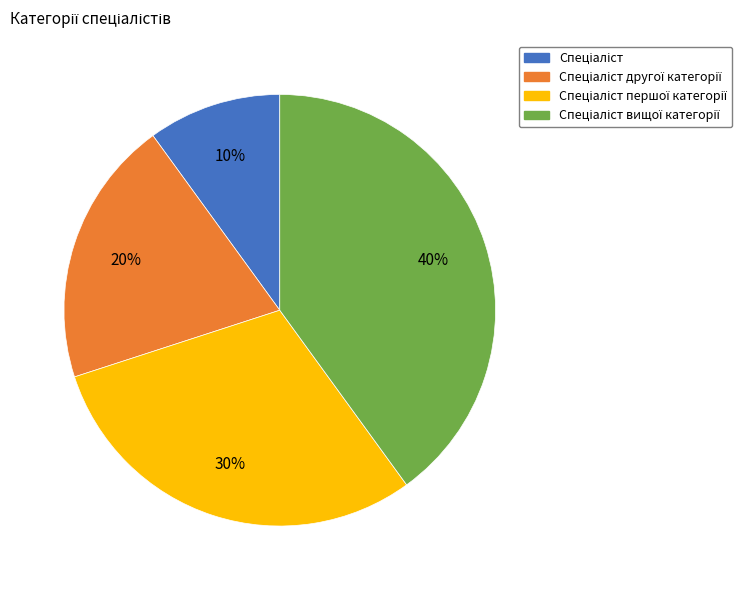

To the nearest percent, what is the average slice percentage?

25%